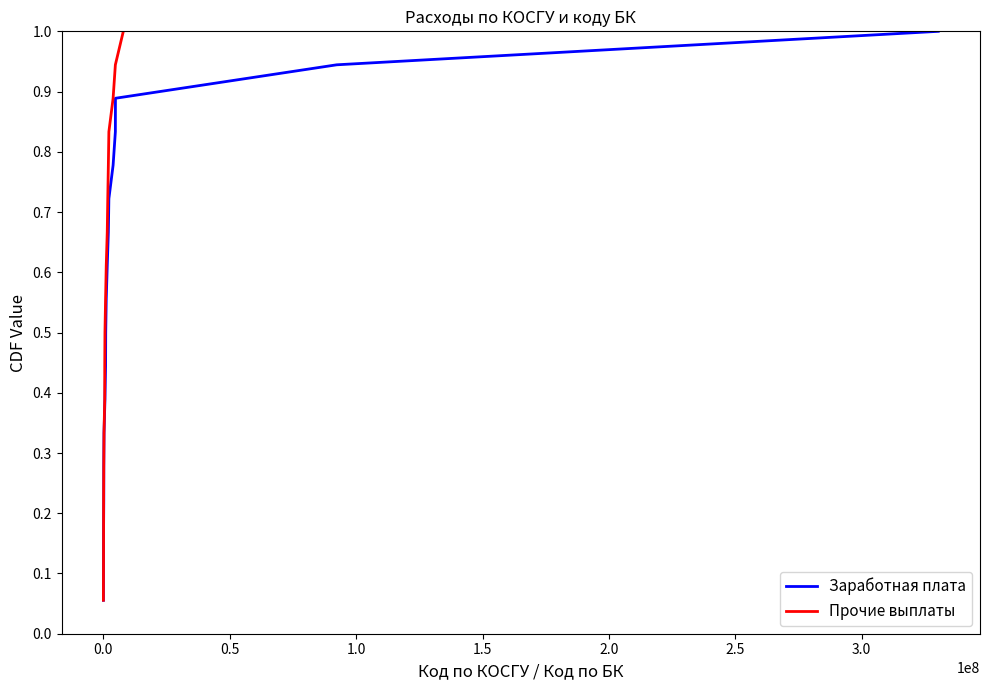

True or false: Прочие выплаты and Заработная плата cross at least once.

False